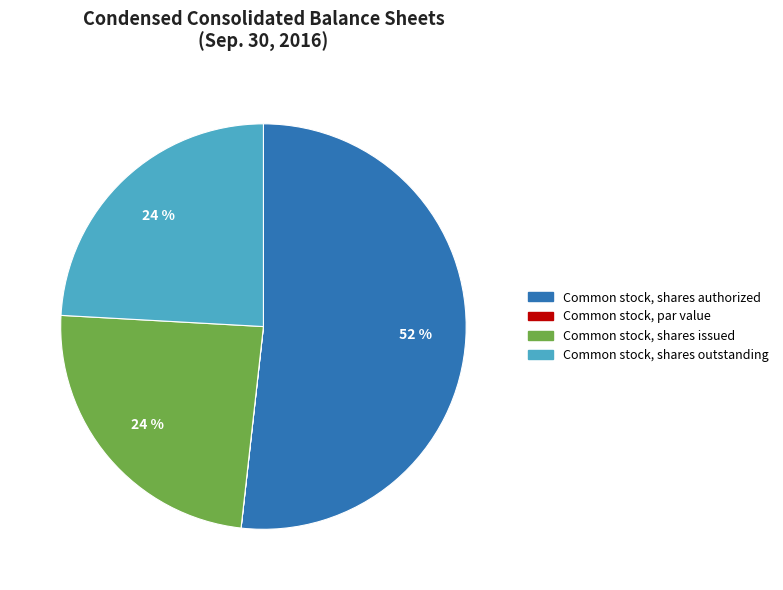

To the nearest percent, what portion does Common stock, shares issued represent?

24%